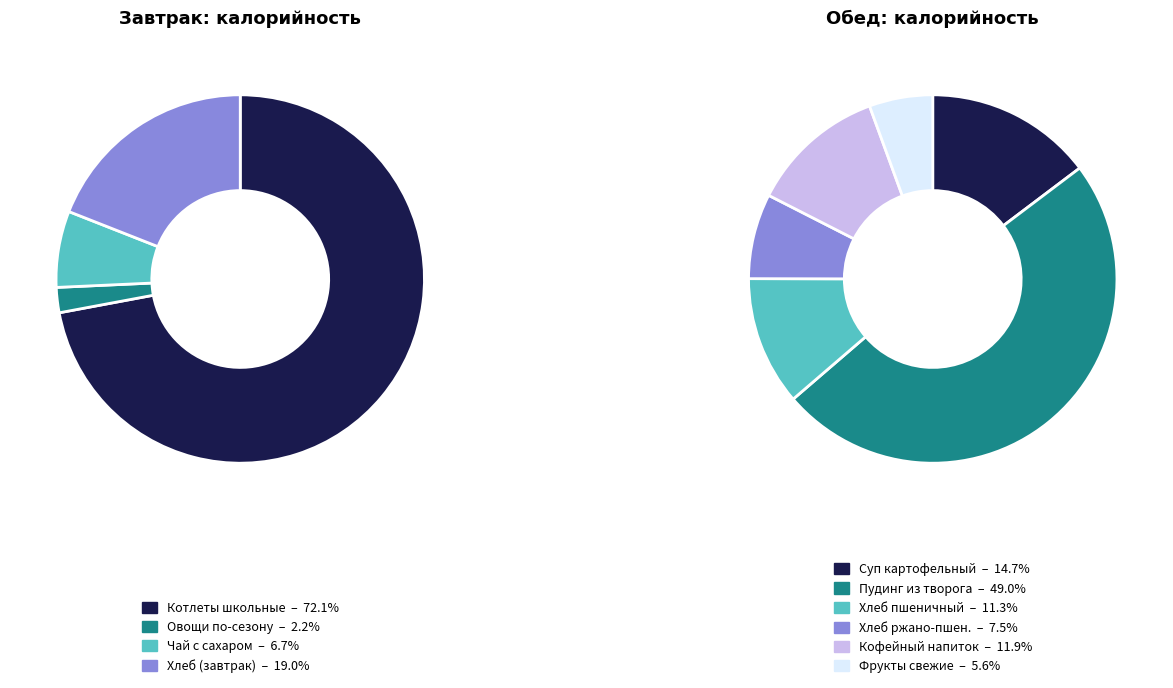

How many segments does this pie chart have?

10